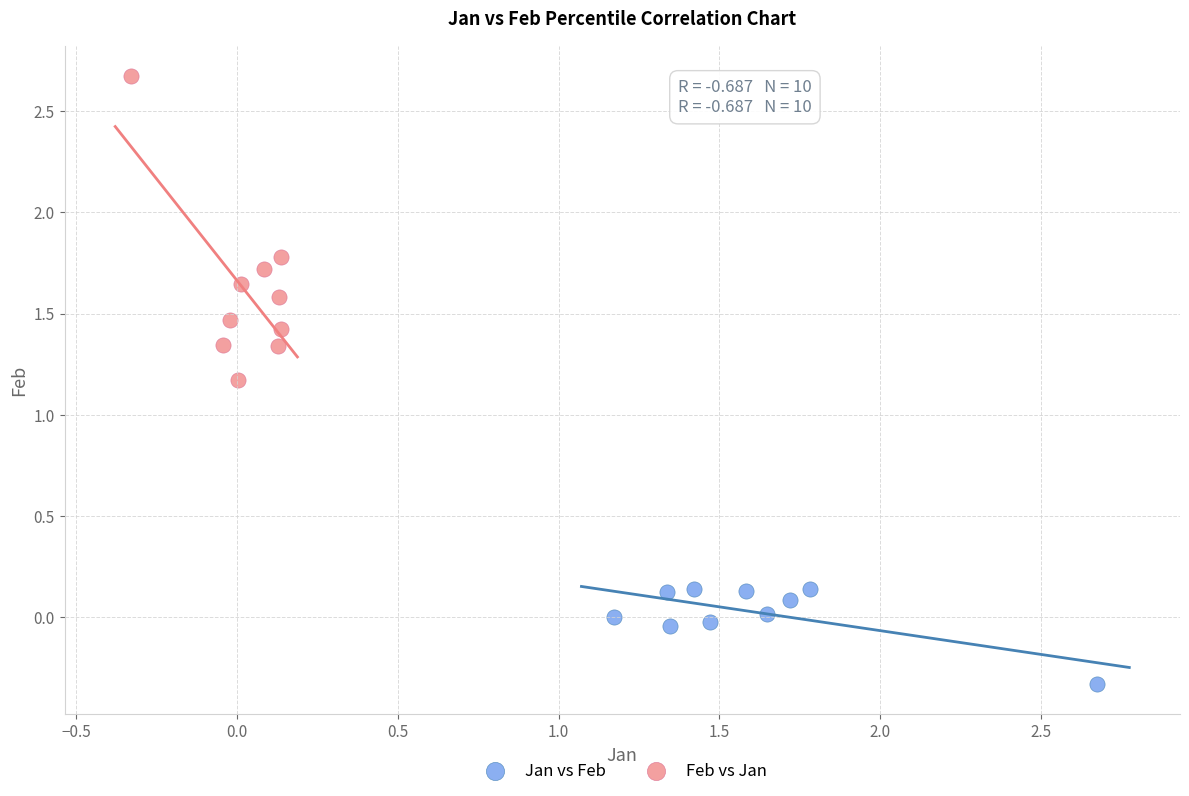

Which series reaches the maximum Y coordinate?

Feb vs Jan